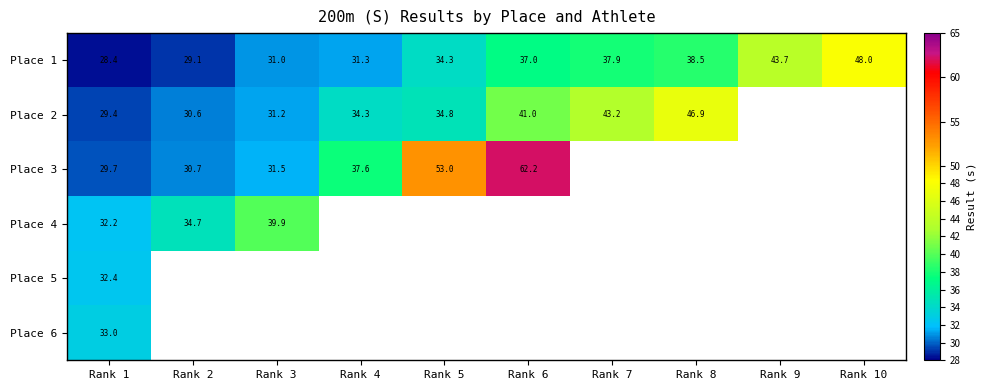

At Rank 1, list the series in order from largest to smallest.

Place 6, Place 5, Place 4, Place 3, Place 2, Place 1